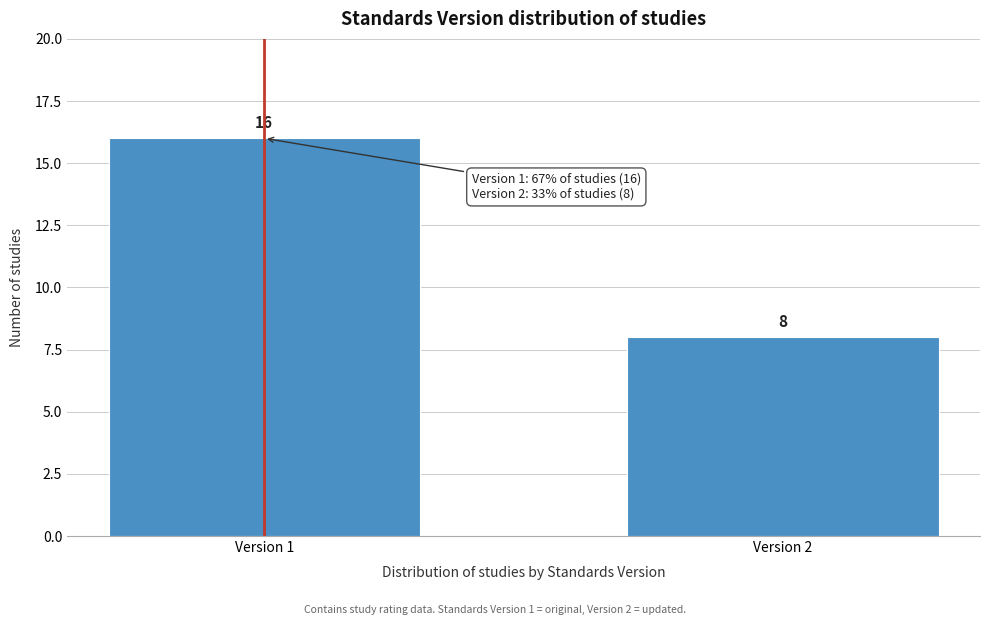

Reading left to right, extract all data points from this chart.

Version 1=16	Version 2=8